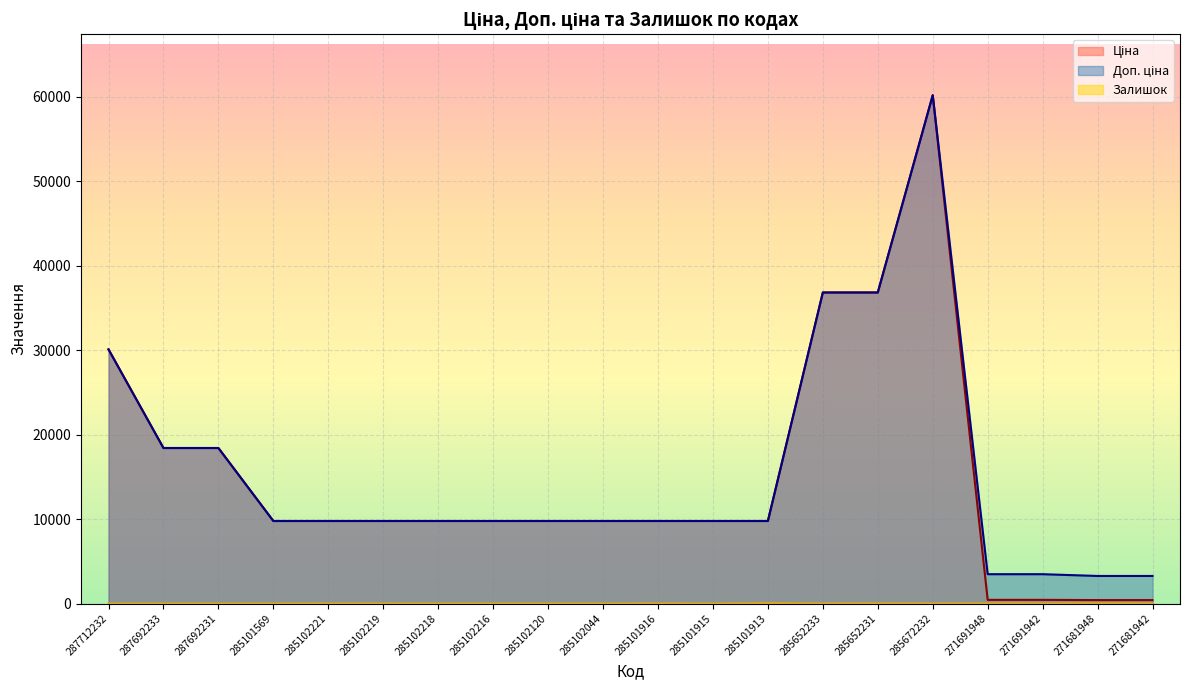

What position from the left is 271681942?

20